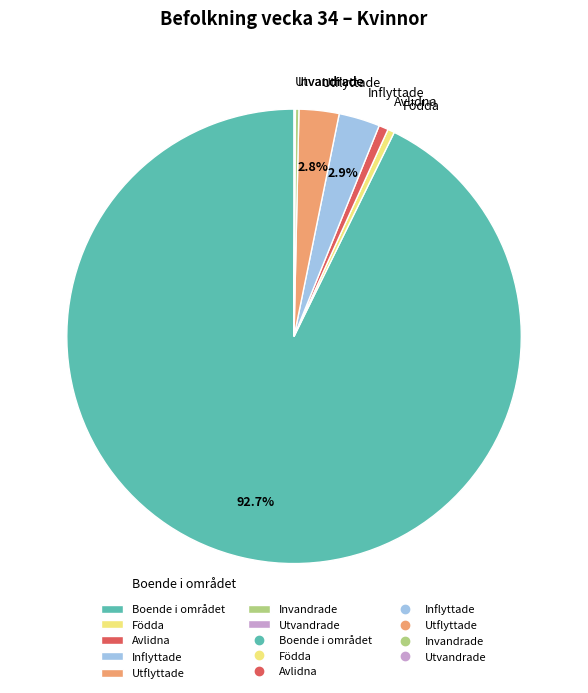

To the nearest percent, what is the difference between the Inflyttade and Födda slice percentages?

2%